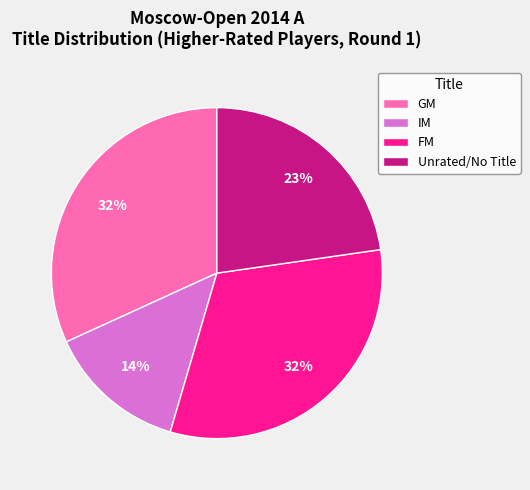

True or false: Unrated/No Title accounts for 11% of the total.

False